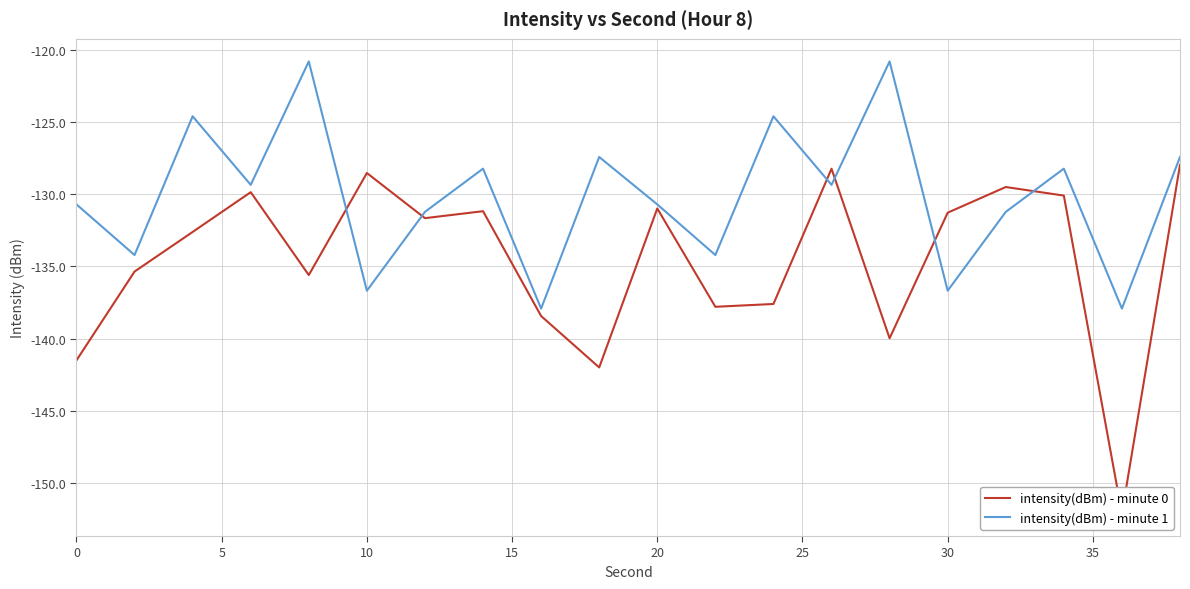

What is the maximum value for intensity(dBm) - minute 1?

-120.8